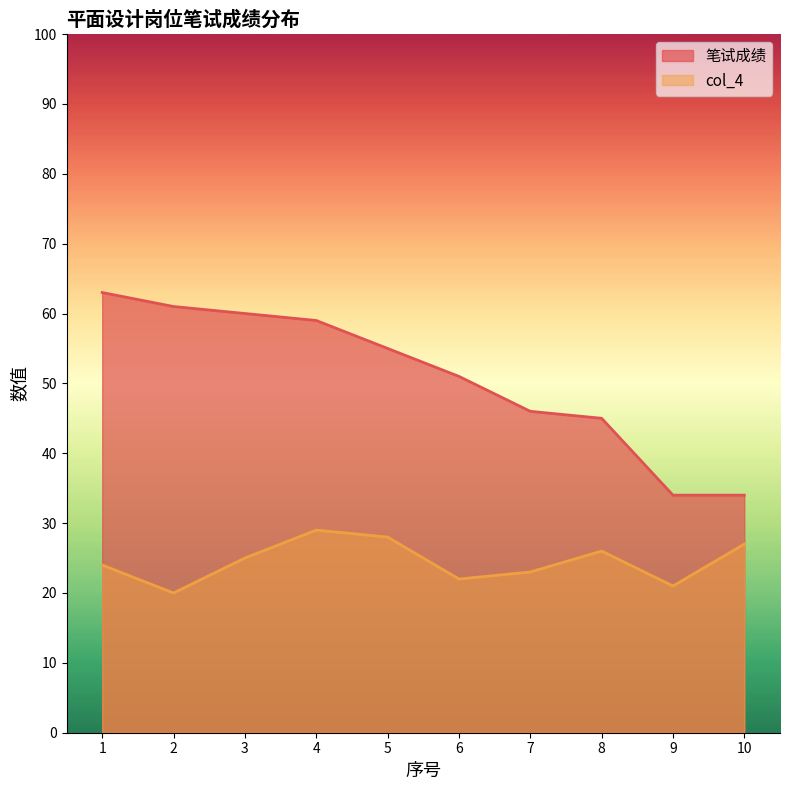

Between 7 and 8, which is larger?

7